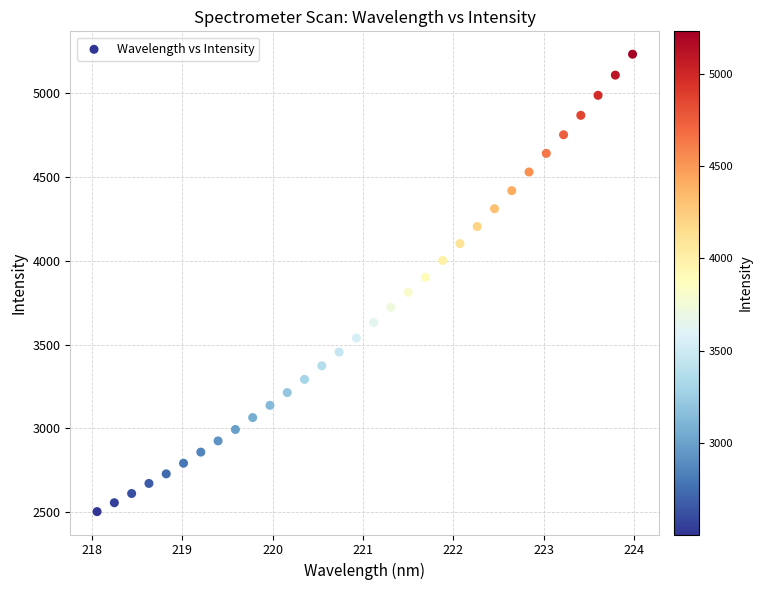

What is the range of Y values (max minus min)?

2726.8